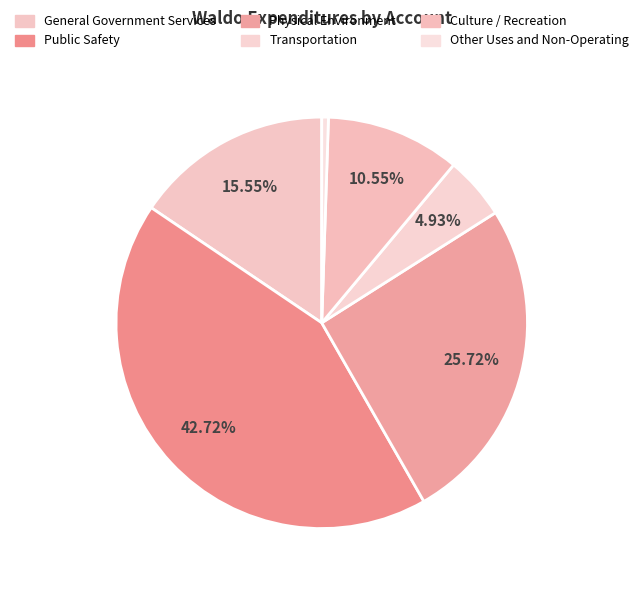

Rank the categories by value from highest to lowest.

Public Safety, Physical Environment, General Government Services, Culture / Recreation, Transportation, Other Uses and Non-Operating